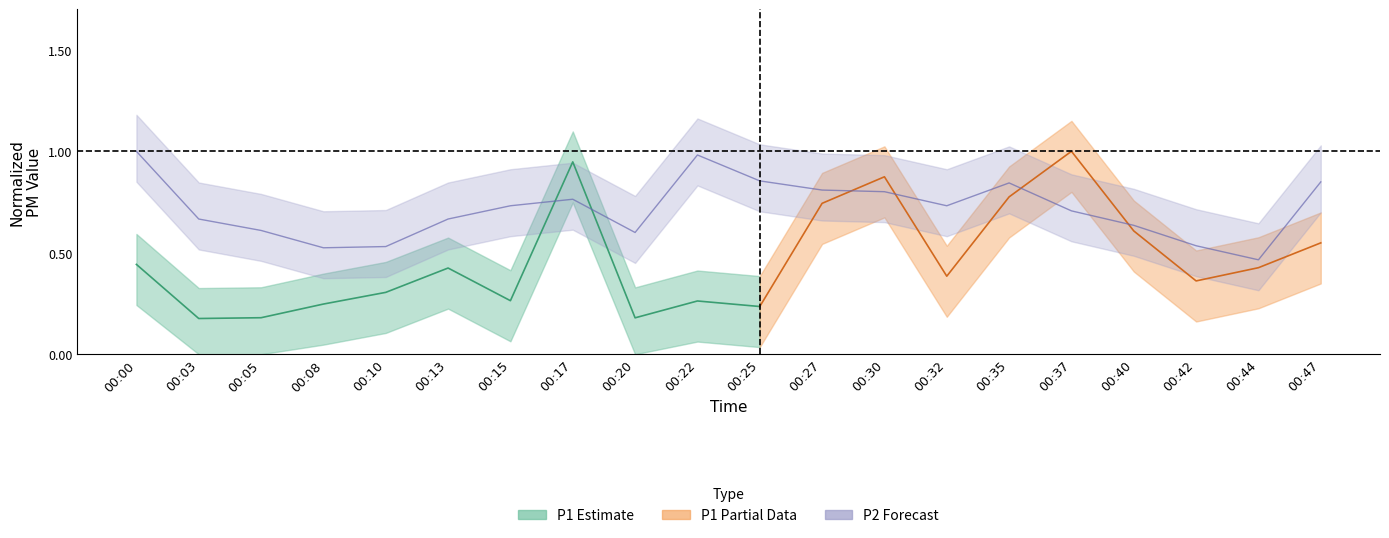

List the labels in order of value, largest first.

00:00, 00:22, 00:25, 00:47, 00:35, 00:27, 00:30, 00:17, 00:15, 00:32, 00:37, 00:03, 00:13, 00:40, 00:05, 00:20, 00:42, 00:10, 00:08, 00:44